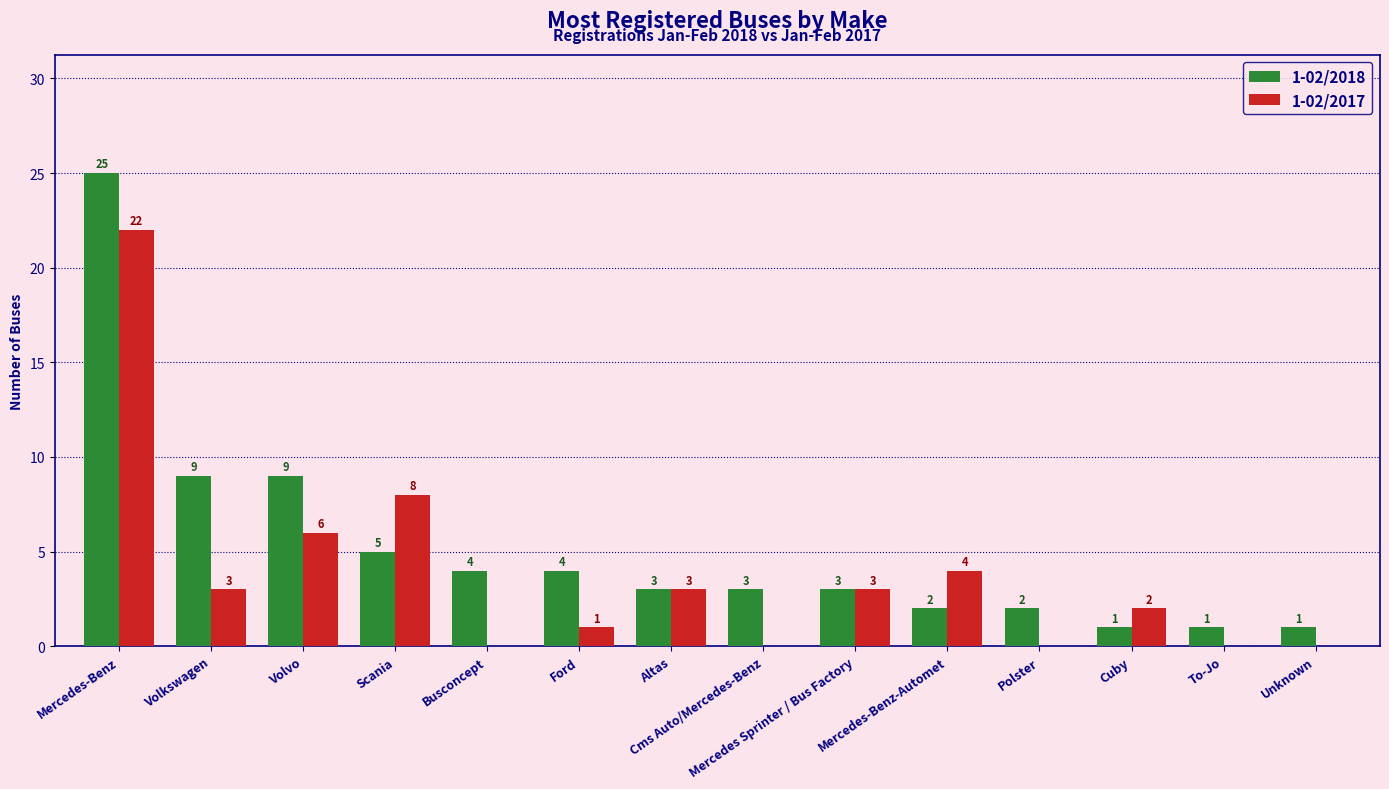

Which series has the largest total across all categories?

1-02/2018